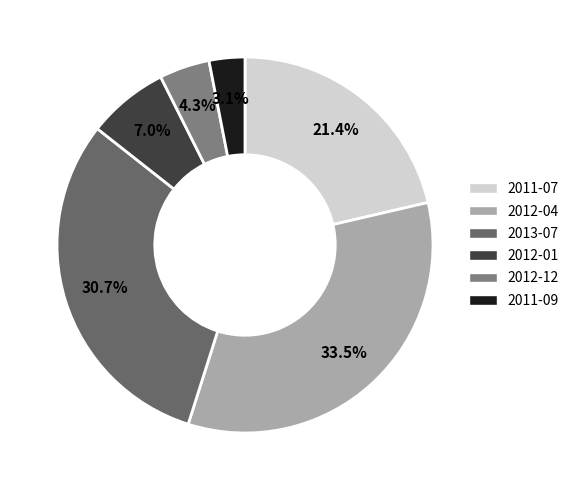

What is the ratio of the value at 2011-07 to the value at 2012-12?

4.9